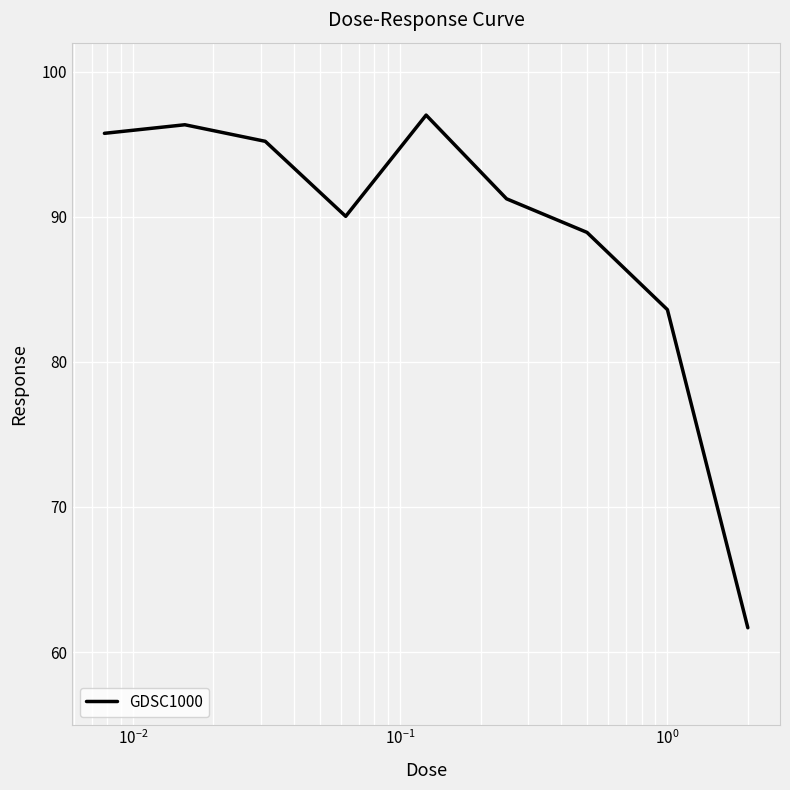

What is the minimum value shown in the chart?

61.7